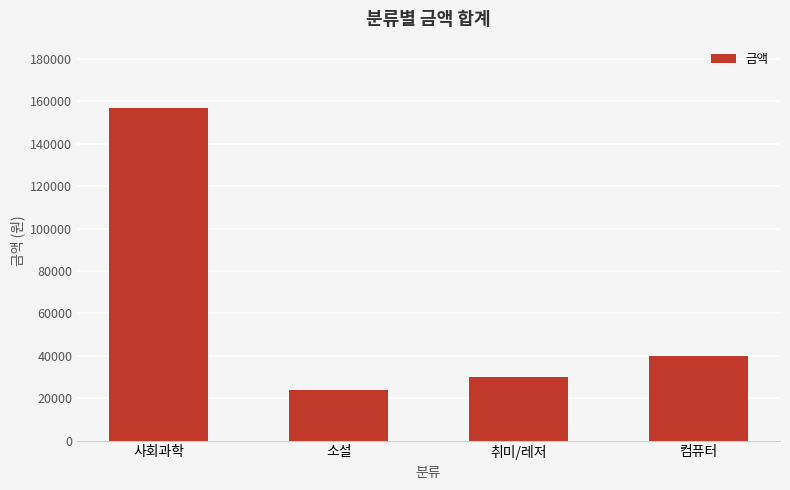

List the labels in order of value, largest first.

사회과학, 컴퓨터, 취미/레저, 소설